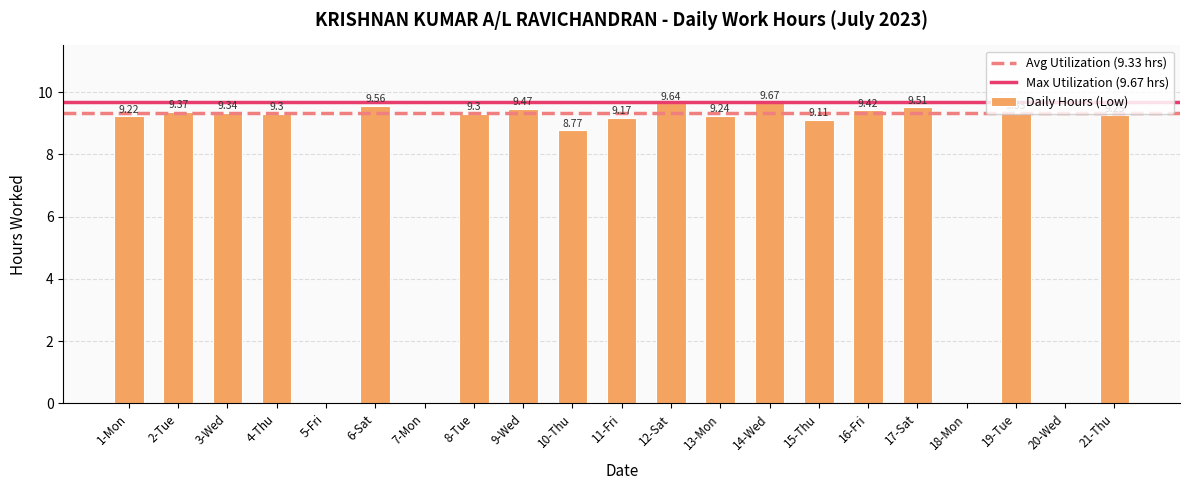

What is the change in value from 8-Tue to 10-Thu?

-0.5